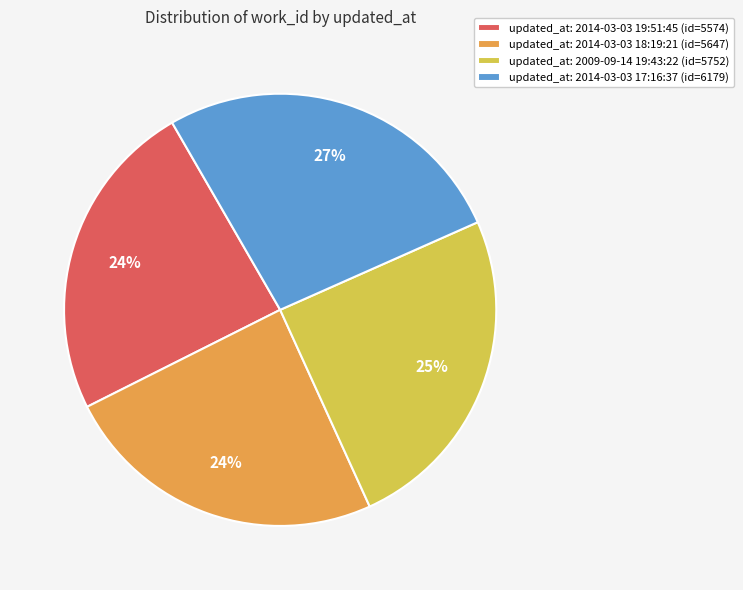

To the nearest percent, what is the difference between the largest and smallest slice percentages?

3%